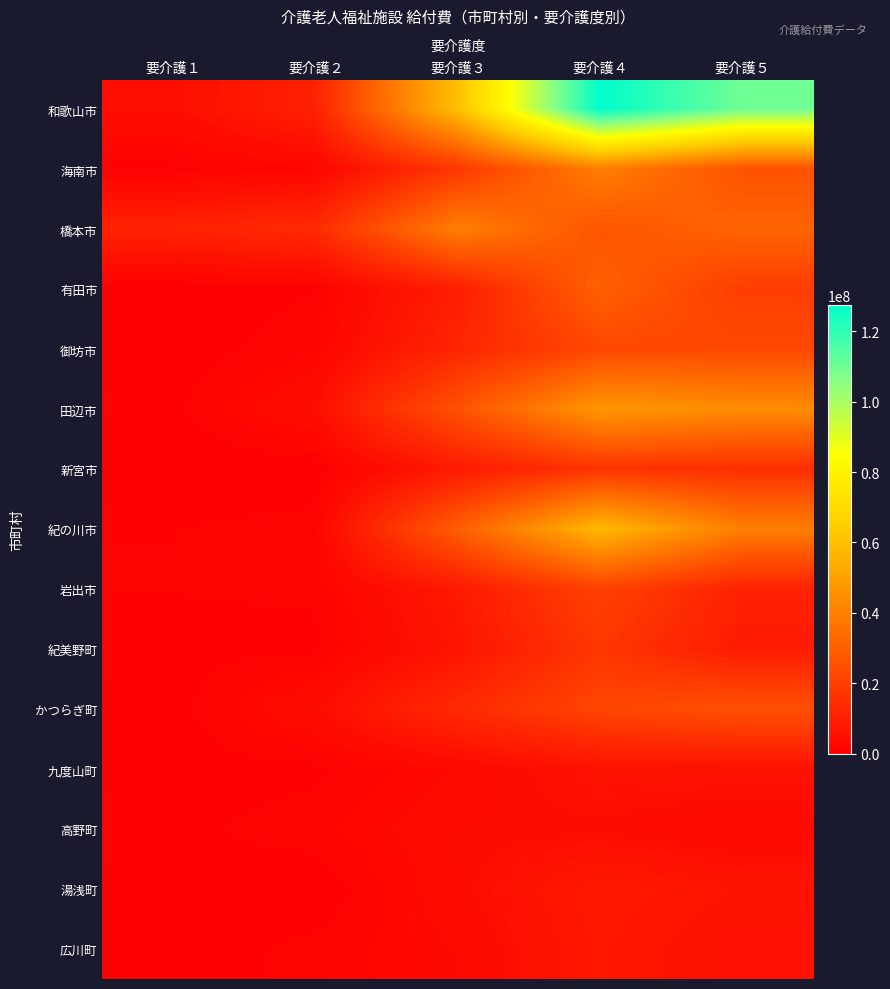

At 要介護１, list the series in order from smallest to largest.

有田市, 新宮市, 御坊市, 広川町, 湯浅町, かつらぎ町, 九度山町, 田辺市, 紀美野町, 海南市, 高野町, 紀の川市, 岩出市, 和歌山市, 橋本市